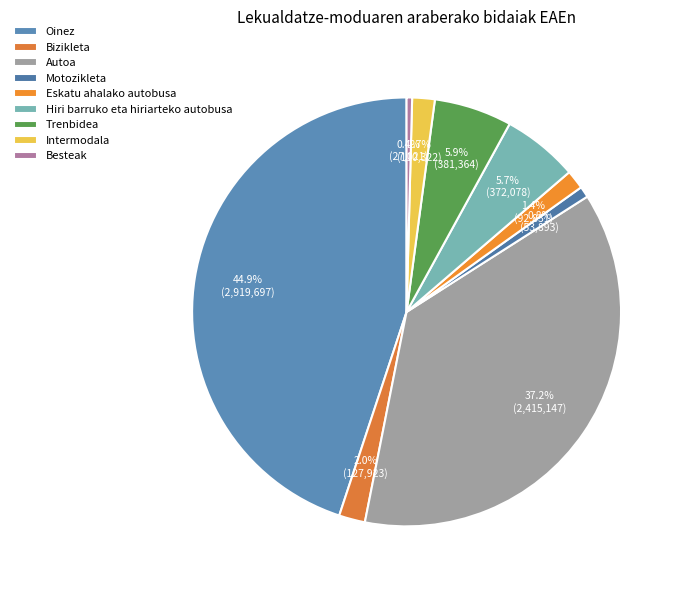

Which category has the biggest portion of the pie?

Oinez